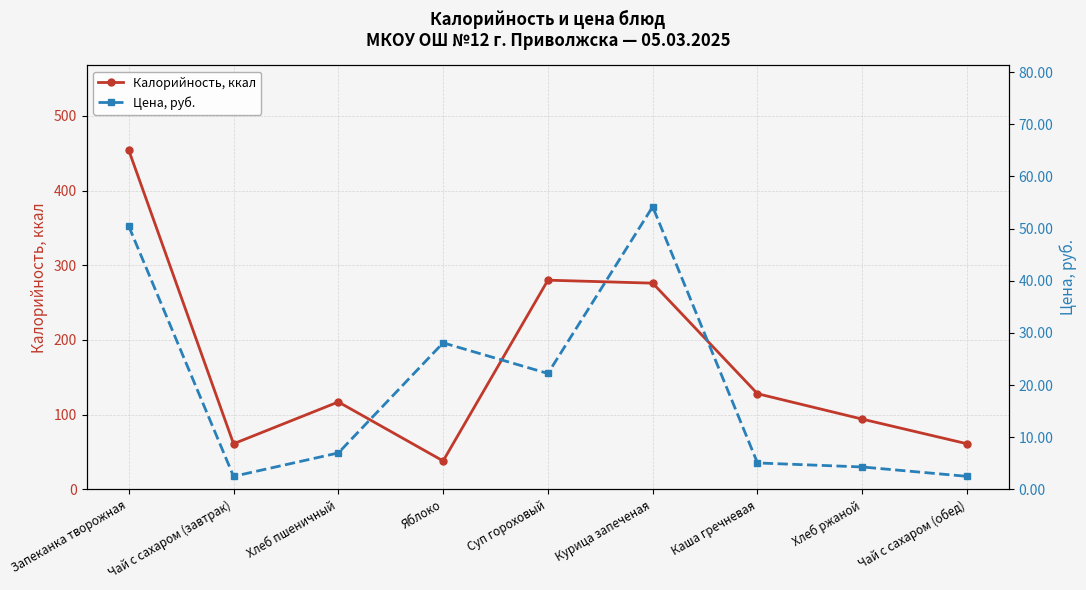

List the series in order of their peak value, lowest first.

Цена, руб., Калорийность, ккал